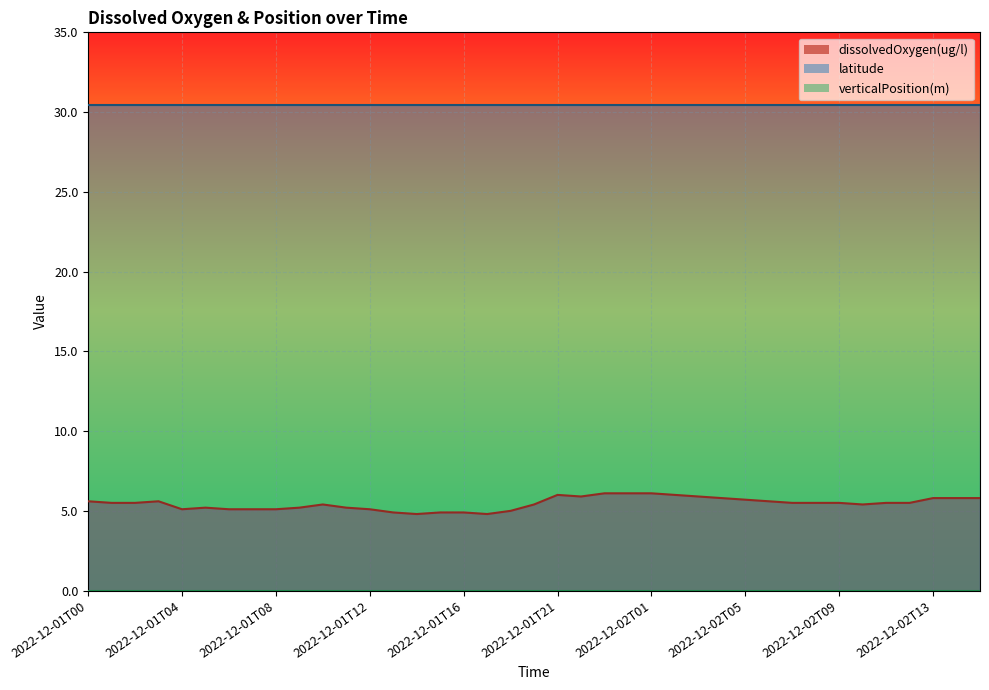

Is it true that verticalPosition(m) equals 0.0 at 2022-12-02T04?

True